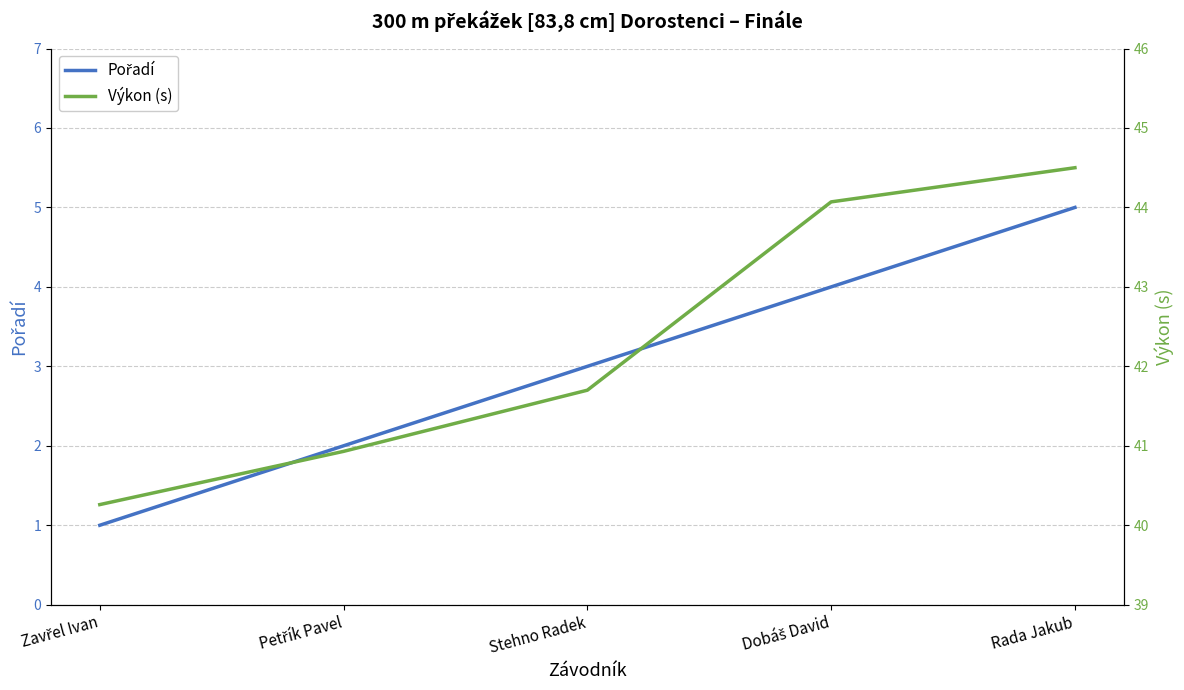

True or false: Výkon (s) and Pořadí cross at least once.

False